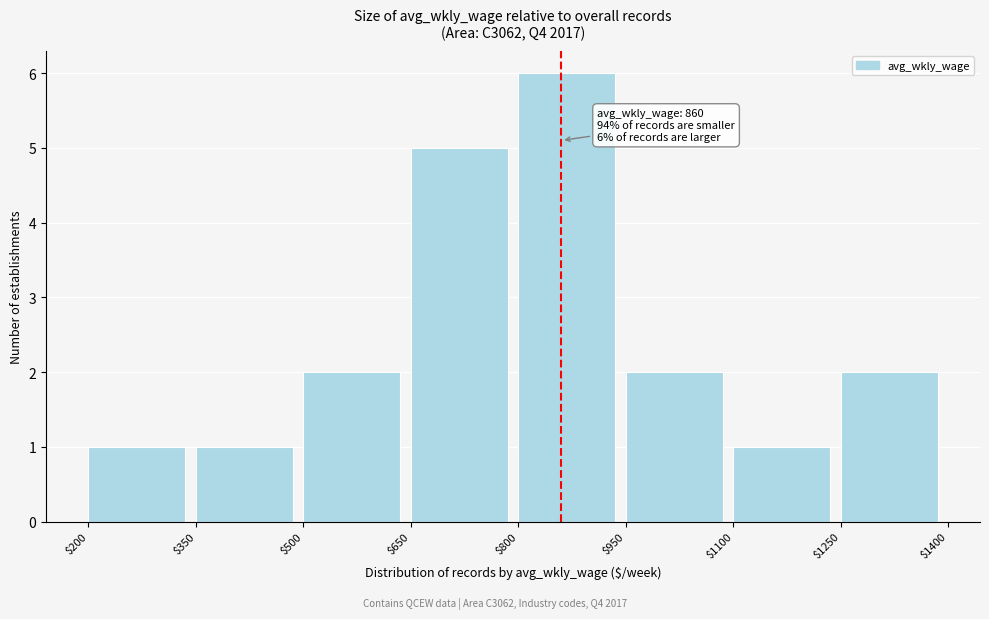

Over which range of the x-axis is the bar tallest?

$800 to $950